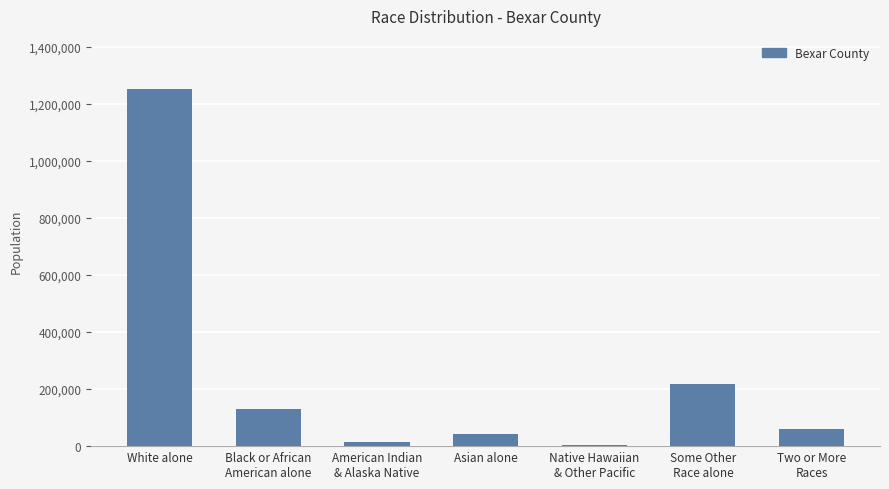

Read the value at White alone, to the nearest 10.

1250250